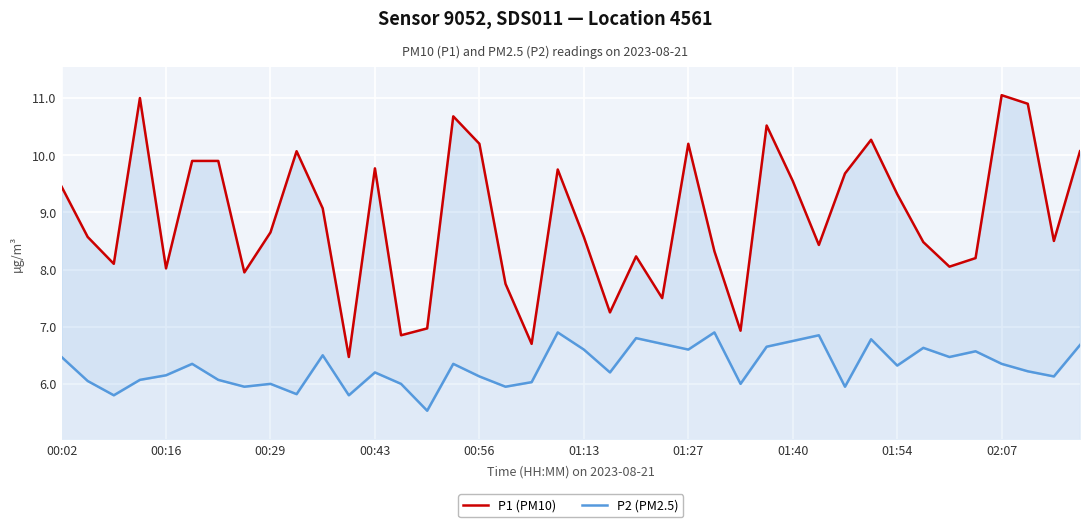

At which category does the chart reach its minimum across all series?

14